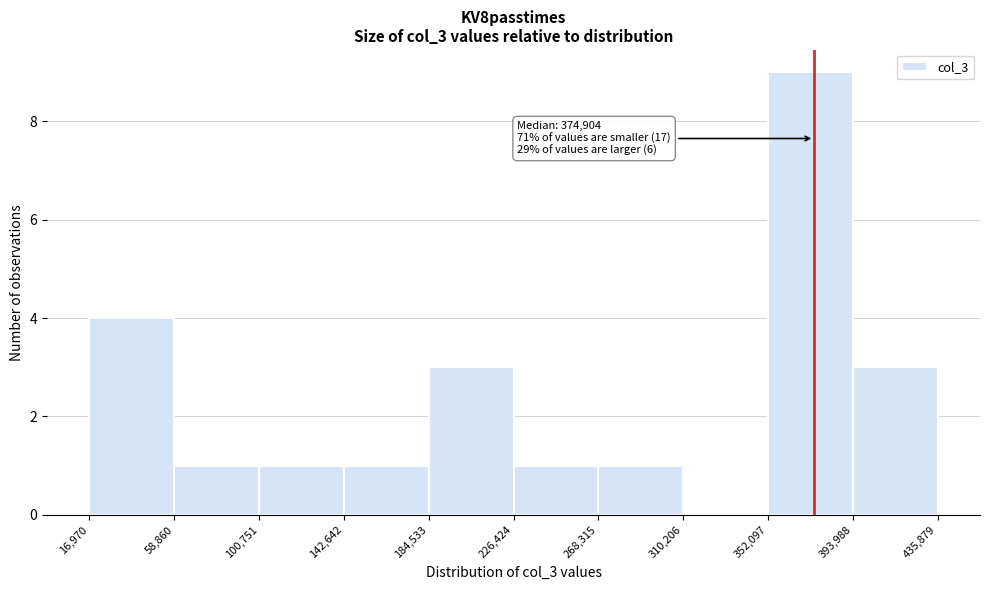

Over which range of the x-axis is the bar tallest?

352,097 to 393,988